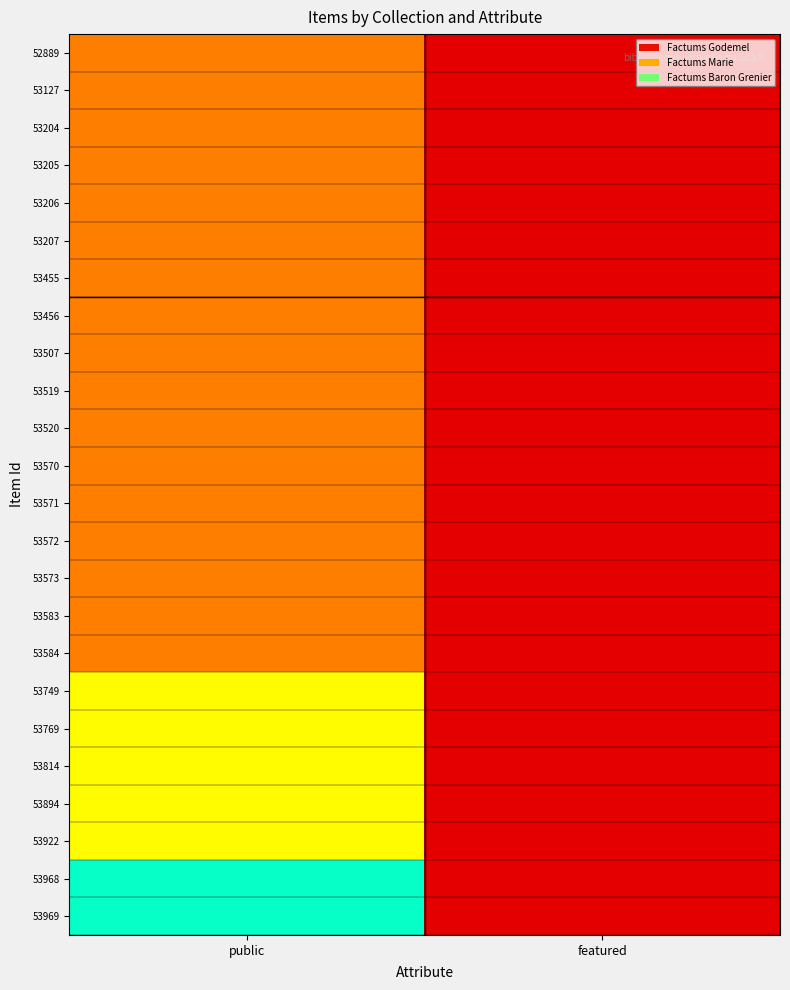

Between public and featured, which is larger?

public